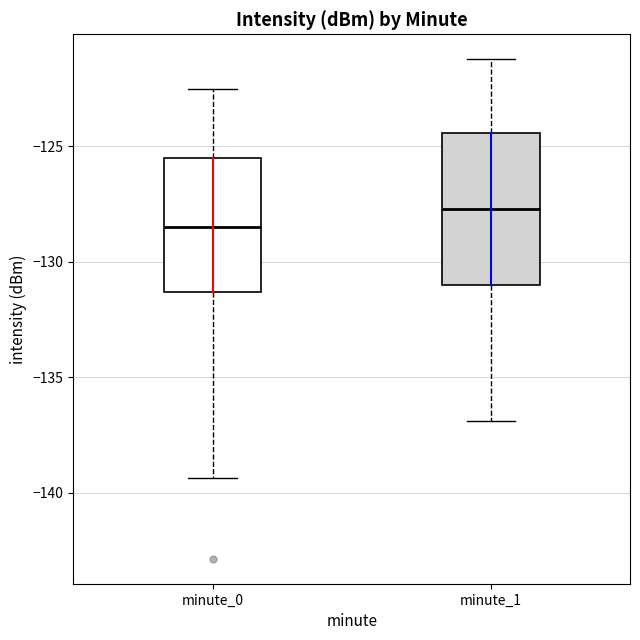

Reading left to right, transcribe this box plot: for each box, give where its median line is, the range the box spans, and where its two whiskers end, as read against the y-axis. The values are not printed on the chart, so give them approximately, as read against the axis.

minute_0: median -128.5, box -131.5 to -125.5, whiskers -139.5 to -122.5
minute_1: median -127.5, box -131.0 to -124.5, whiskers -137.0 to -121.0